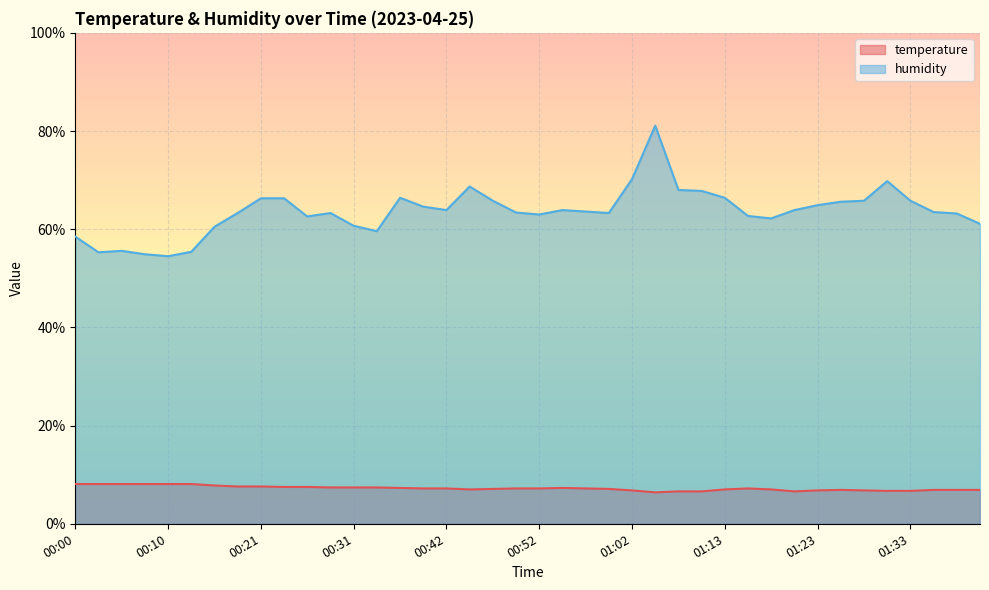

Count the number of data series in this chart.

2